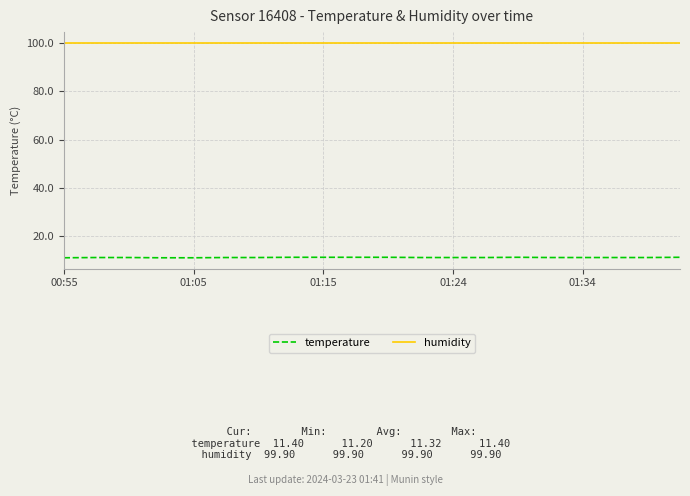

What is the highest value of the humidity series?

99.9